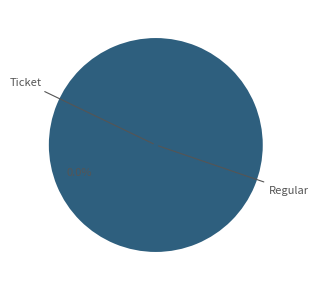

What percentage is the Regular slice, to the nearest percent?

100%